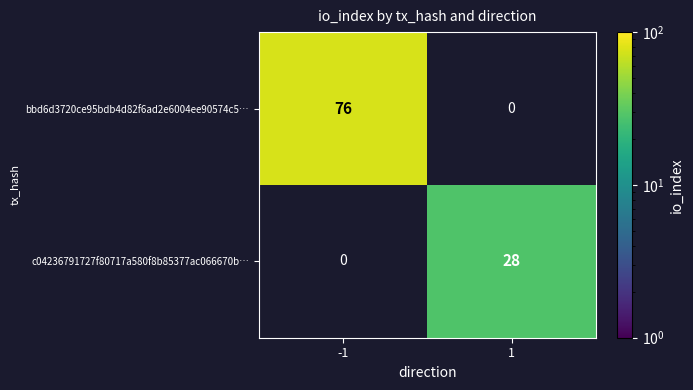

True or false: c04236791727f80717a580f8b85377ac066670b… has a value of 15 at 1.

False